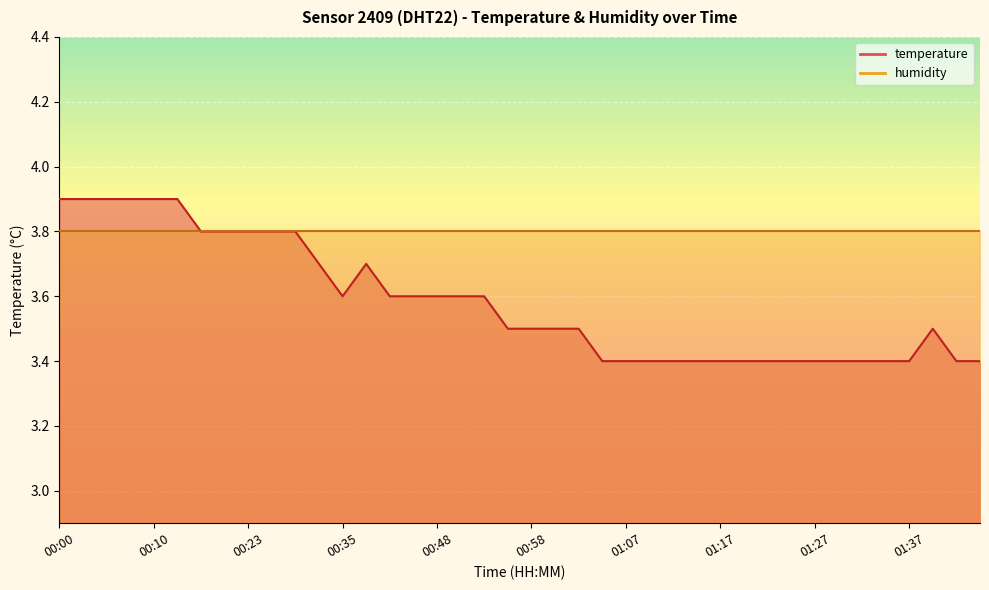

Which has a higher value, 00:25 or 00:50?

00:25